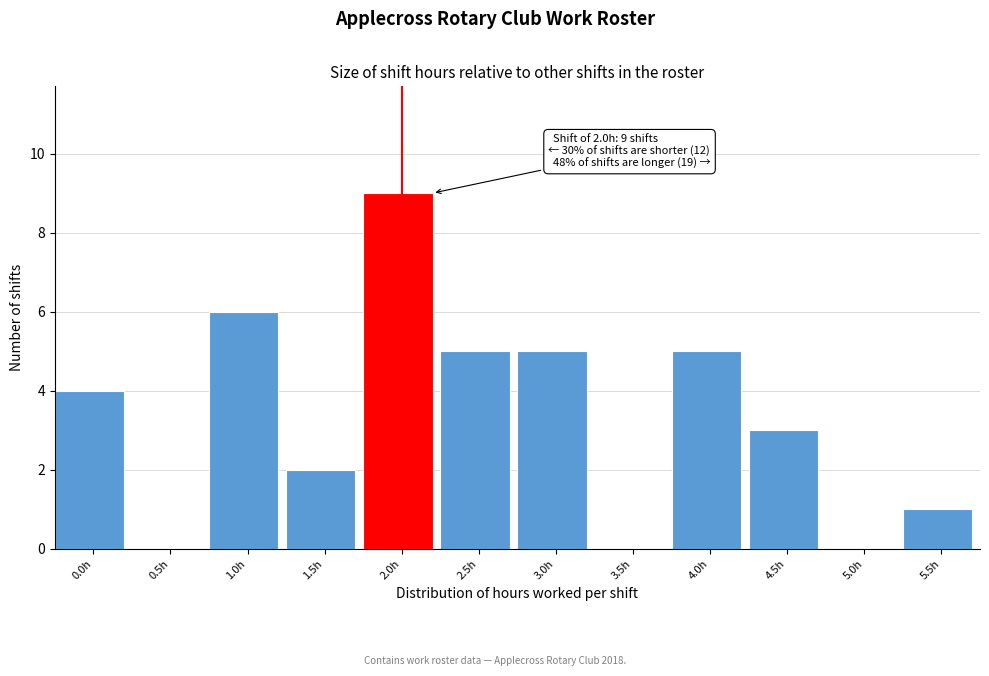

Reading left to right, extract all data points from this chart.

0.0h=4	0.5h=0	1.0h=6	1.5h=2	2.0h=9	2.5h=5	3.0h=5	3.5h=0	4.0h=5	4.5h=3	5.0h=0	5.5h=1